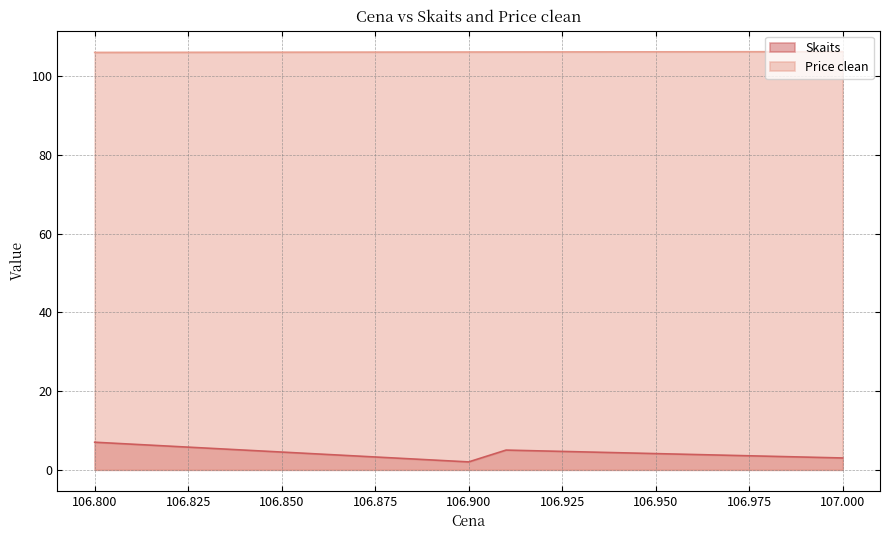

How many lines are shown in the chart?

2